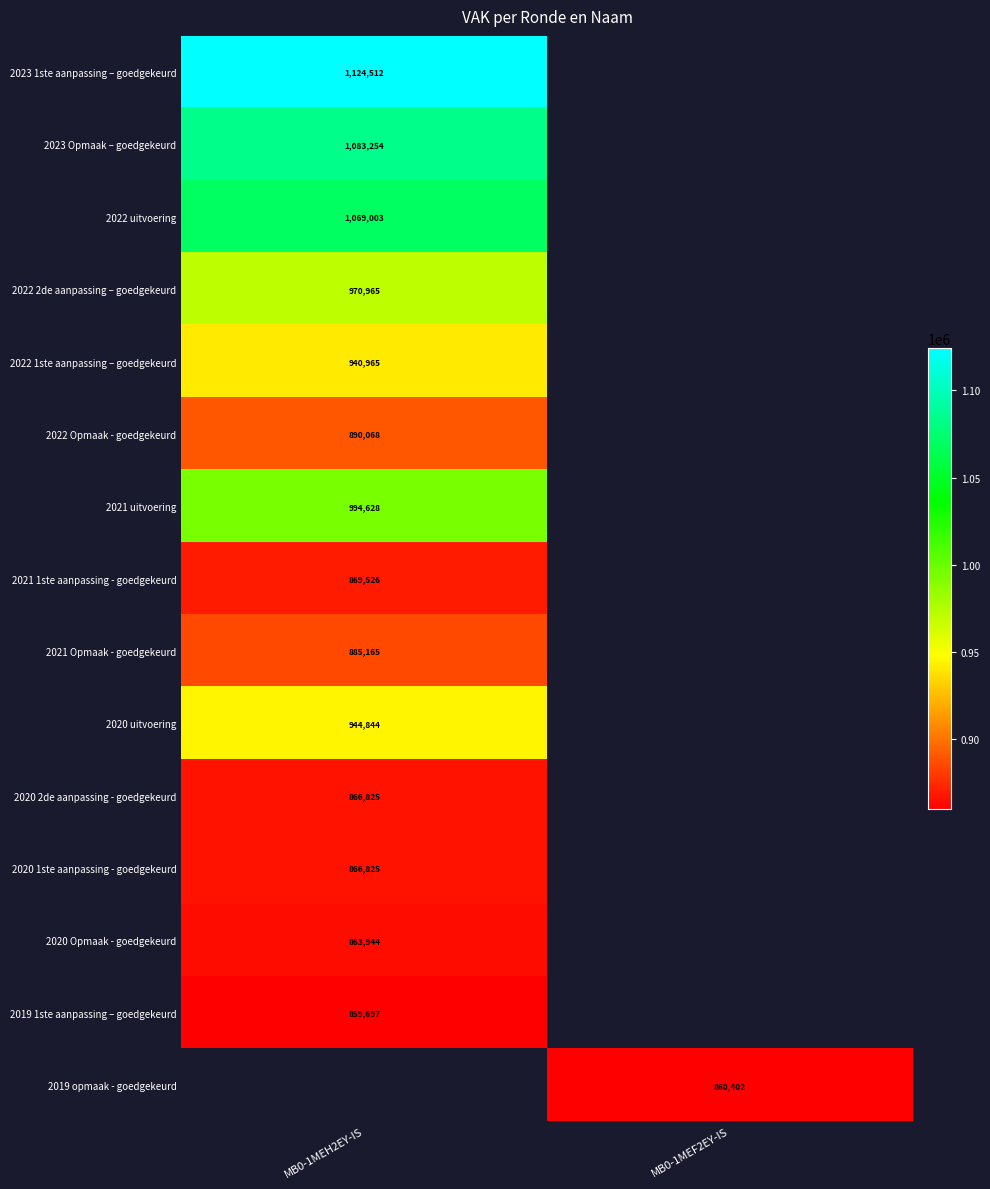

The value of 2022 Opmaak - goedgekeurd at MB0-1MEH2EY-IS is 890068. True or false?

True